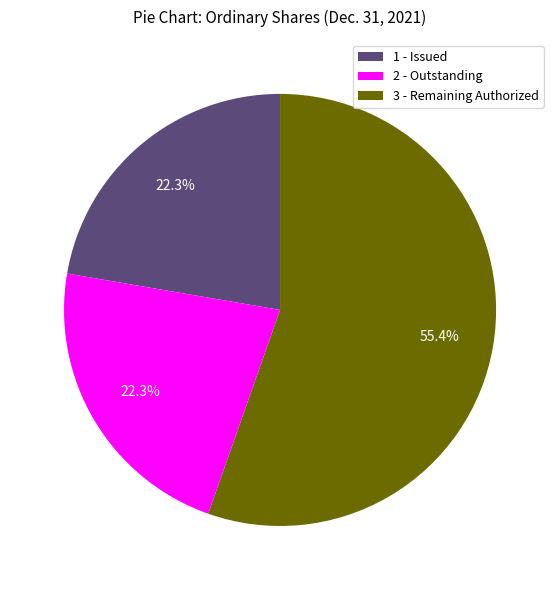

Does any single category account for the majority?

Yes